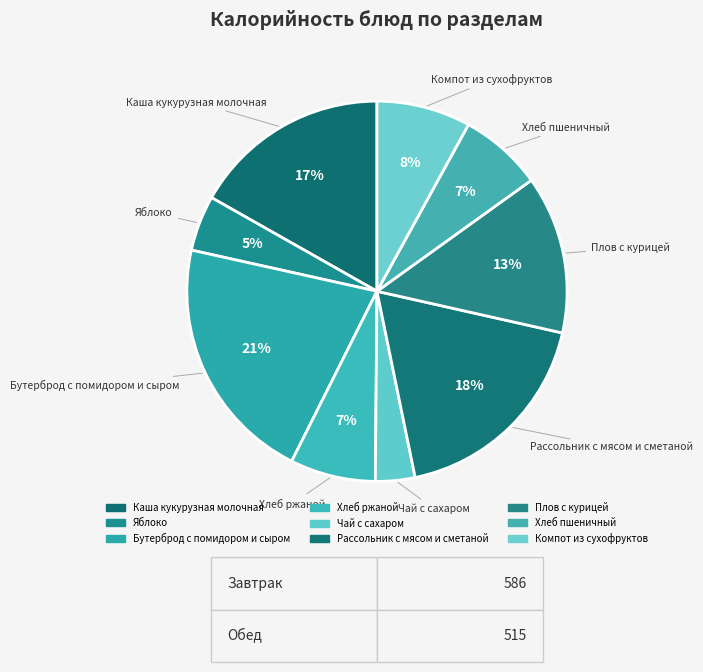

Is the sum of Хлеб ржаной and Яблоко greater than half?

No